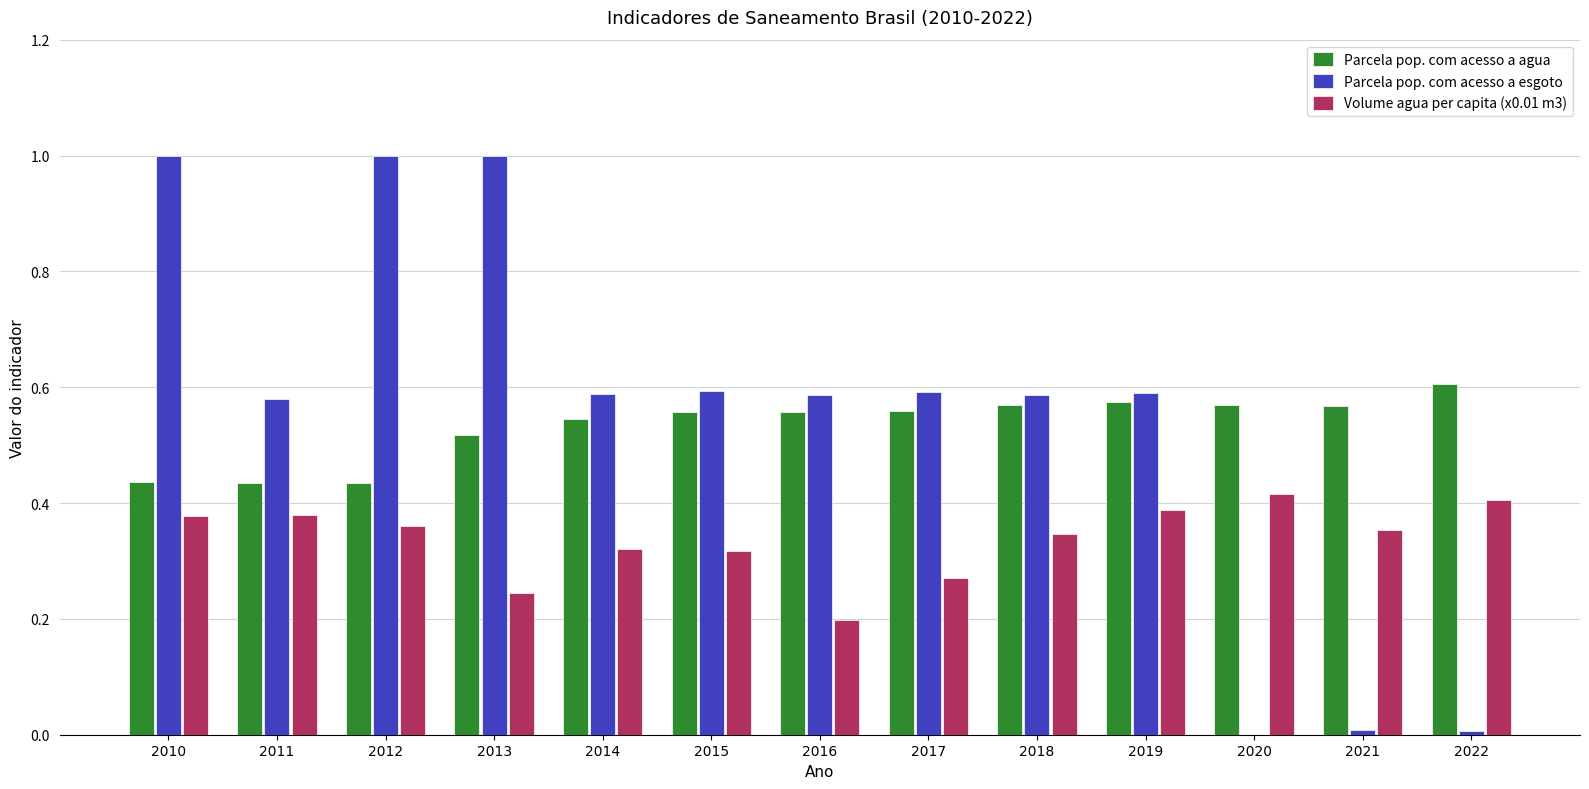

What is the maximum value shown in the chart?

1.0